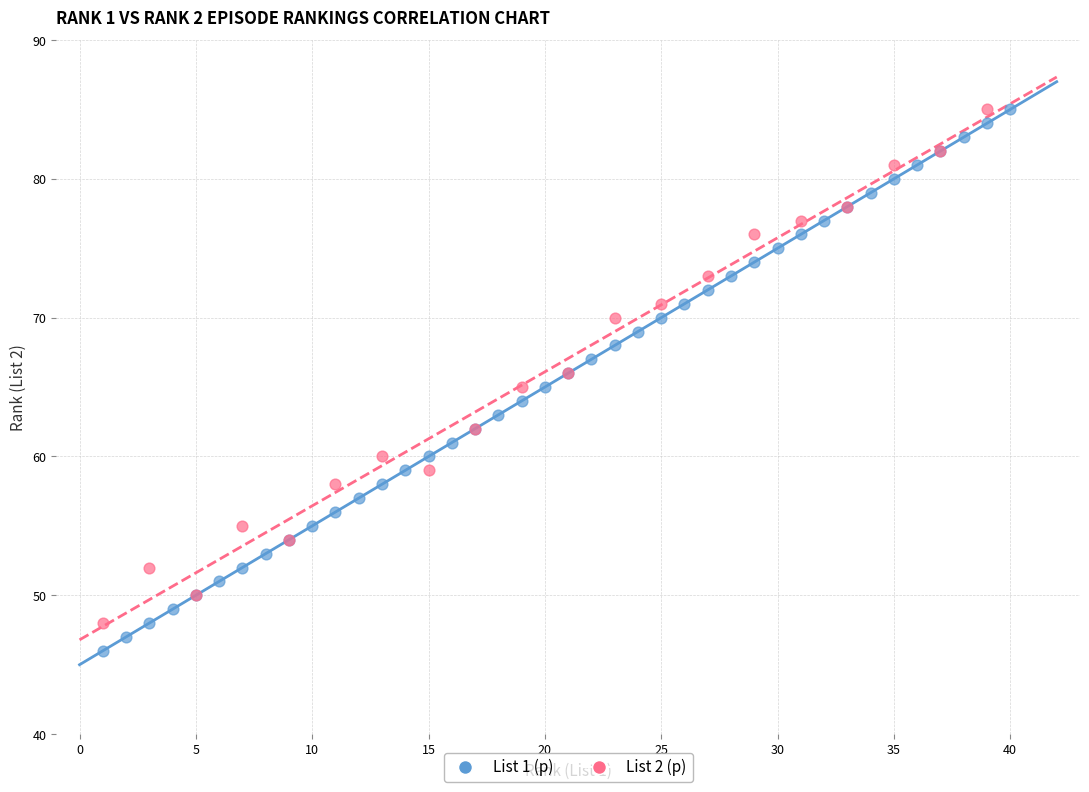

Which series reaches the minimum Y coordinate?

List 1 (p)